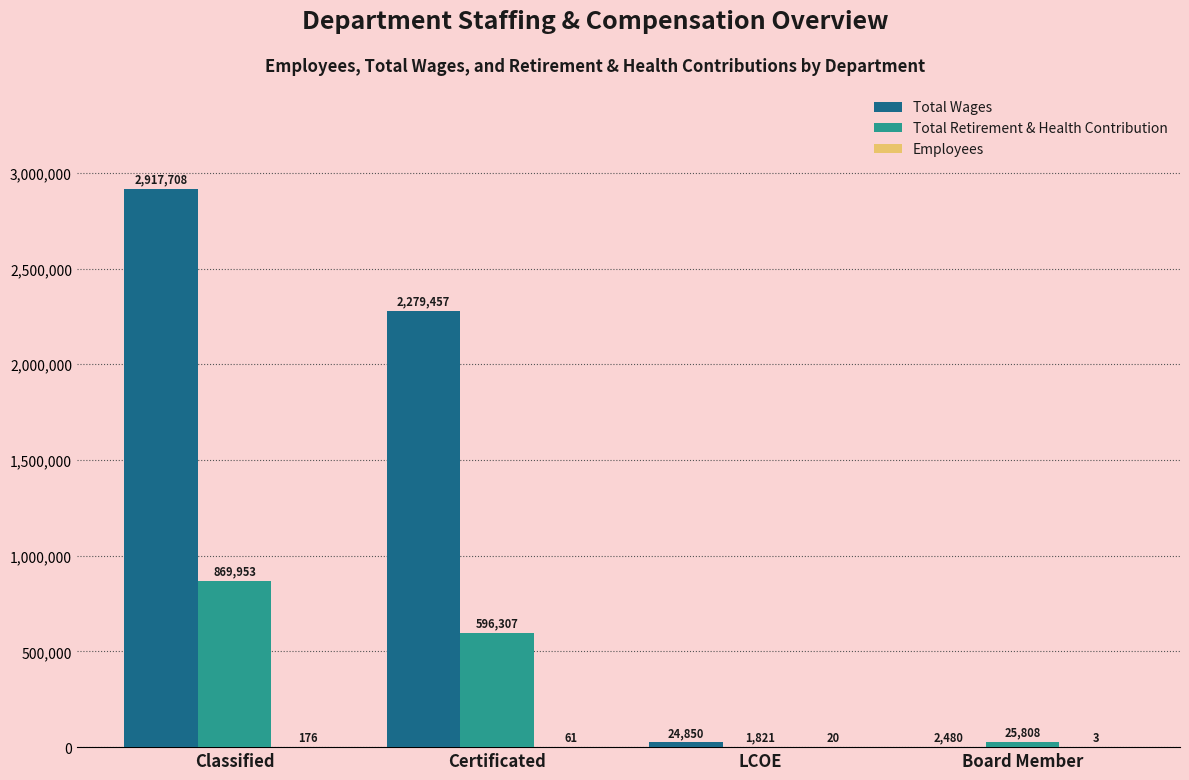

Are the bars grouped side by side (vs. stacked)?

Yes